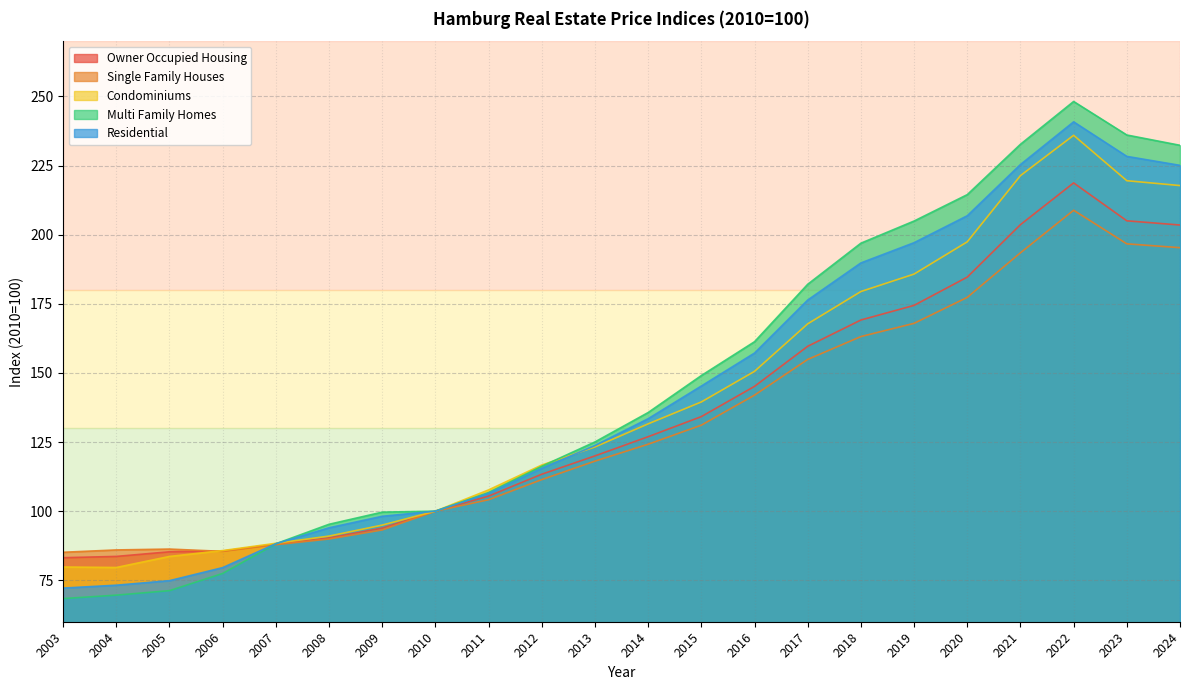

How many data points does each series have?

22